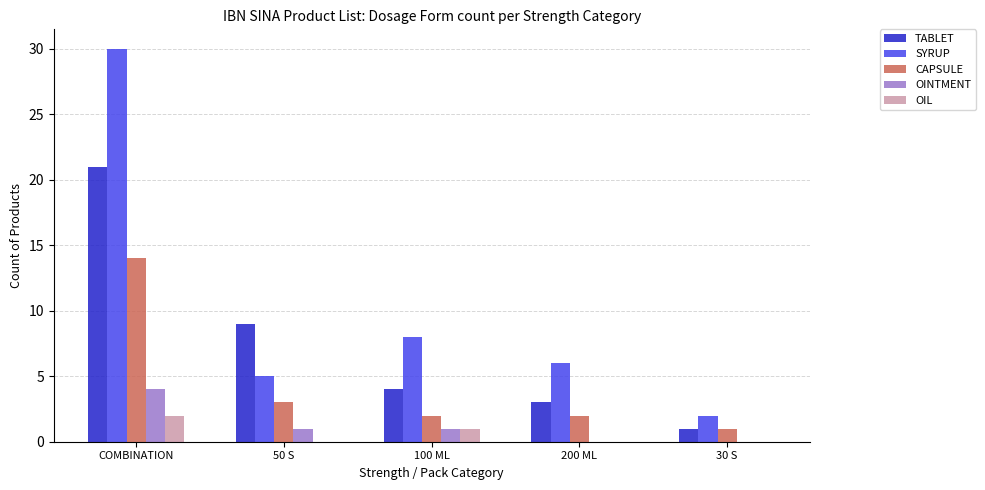

At which label is SYRUP closest to 16?

100 ML